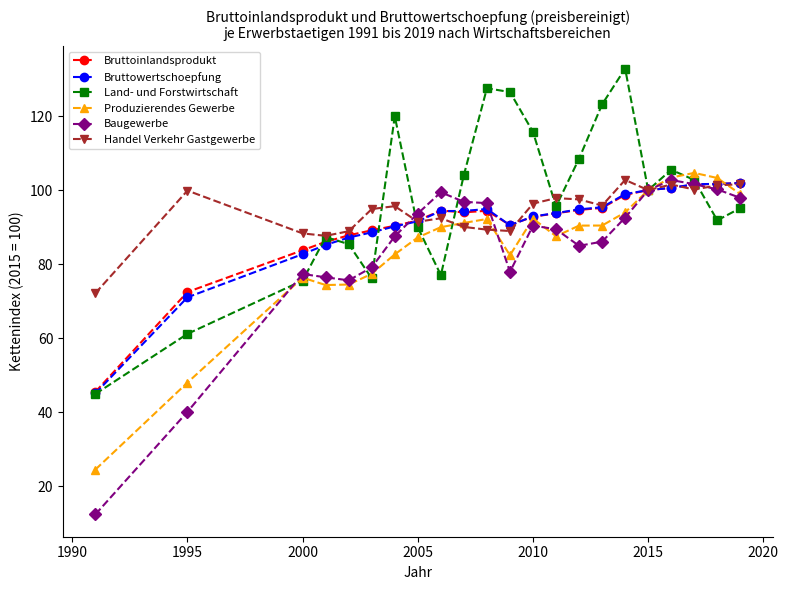

At how many categories does at least one series exceed 67?

22